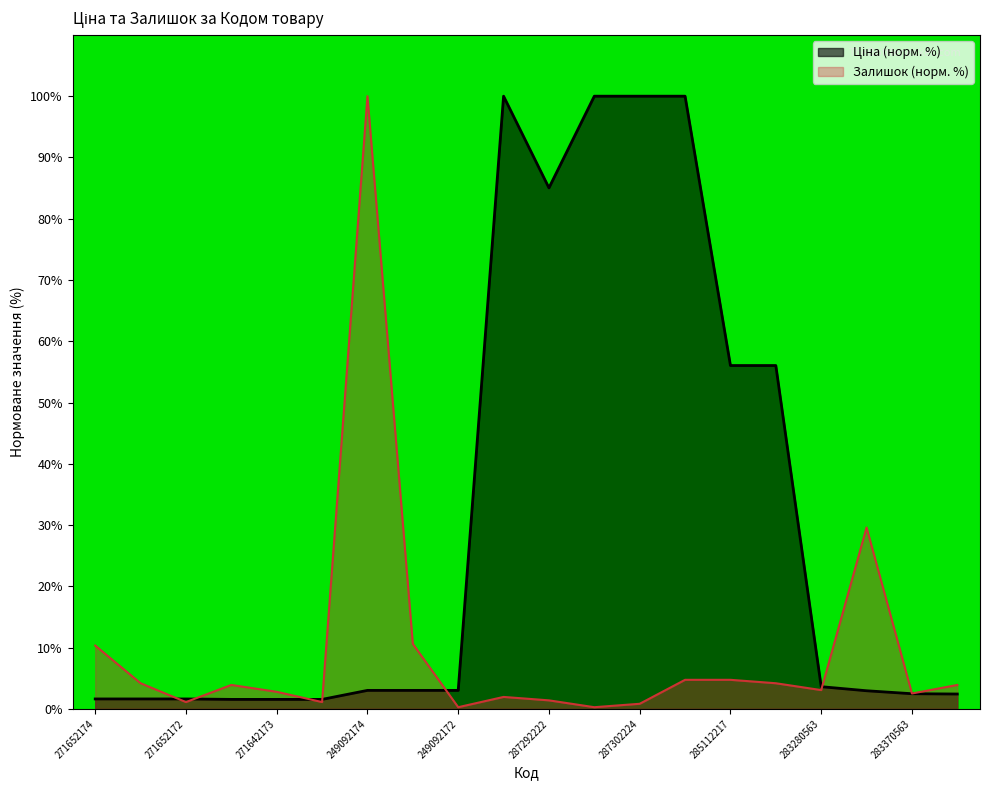

Is it true that Ціна equals 1.9 at 249092173?

False